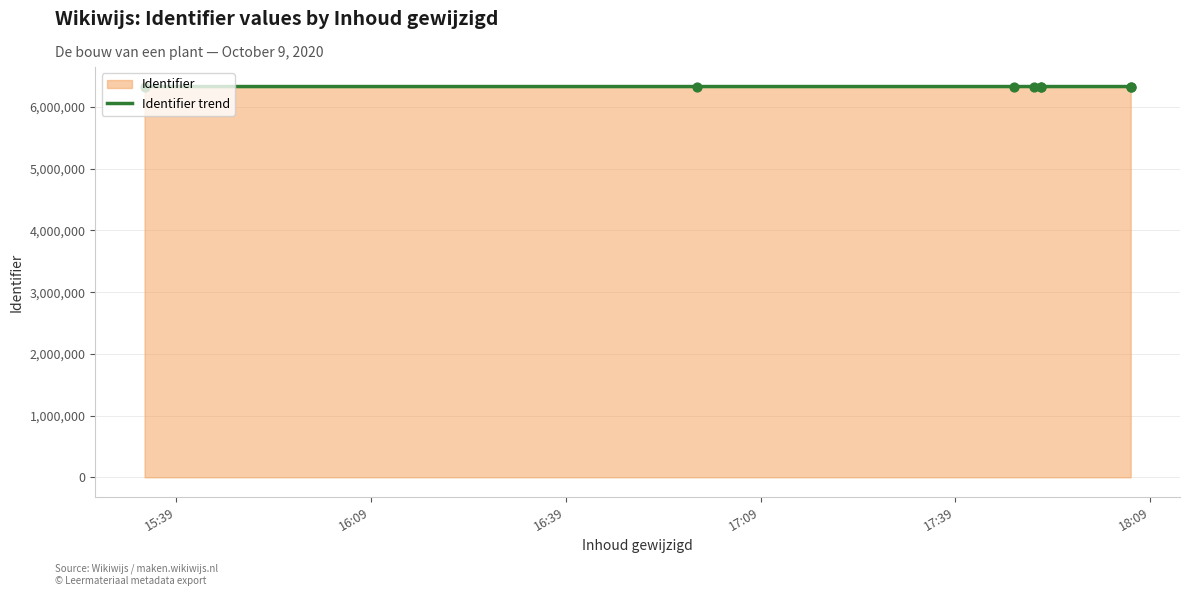

Which has a higher value, 17:39 or 15:39?

17:39